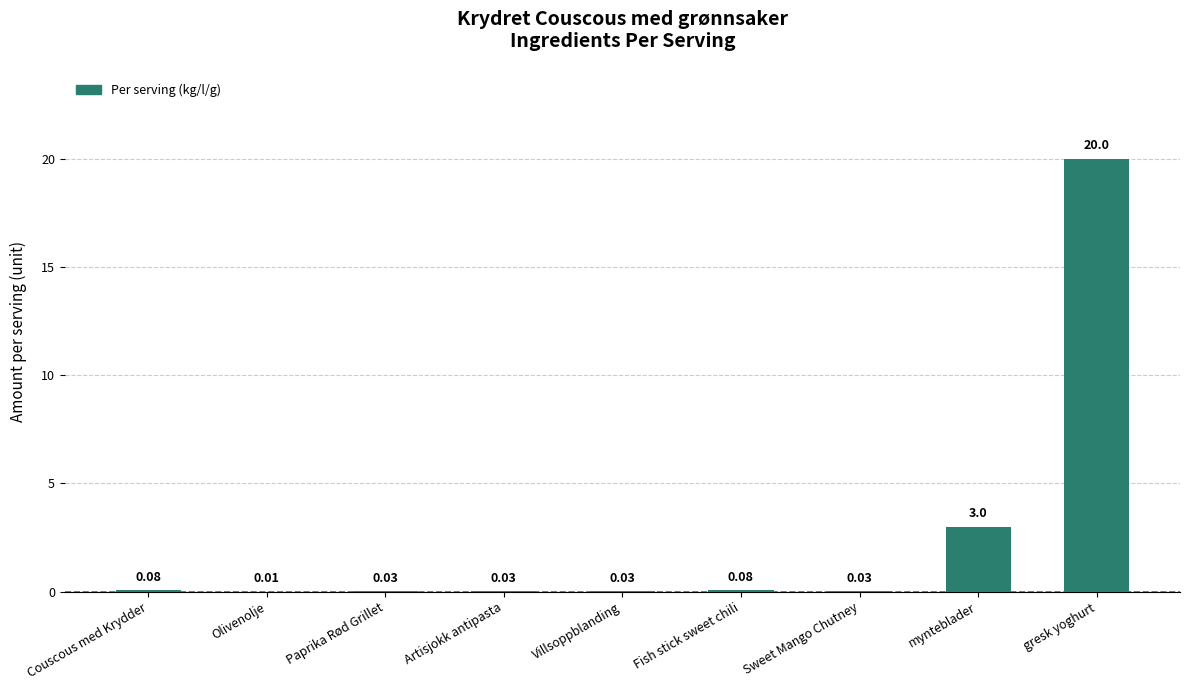

Which has a higher value, mynteblader or Sweet Mango Chutney?

mynteblader